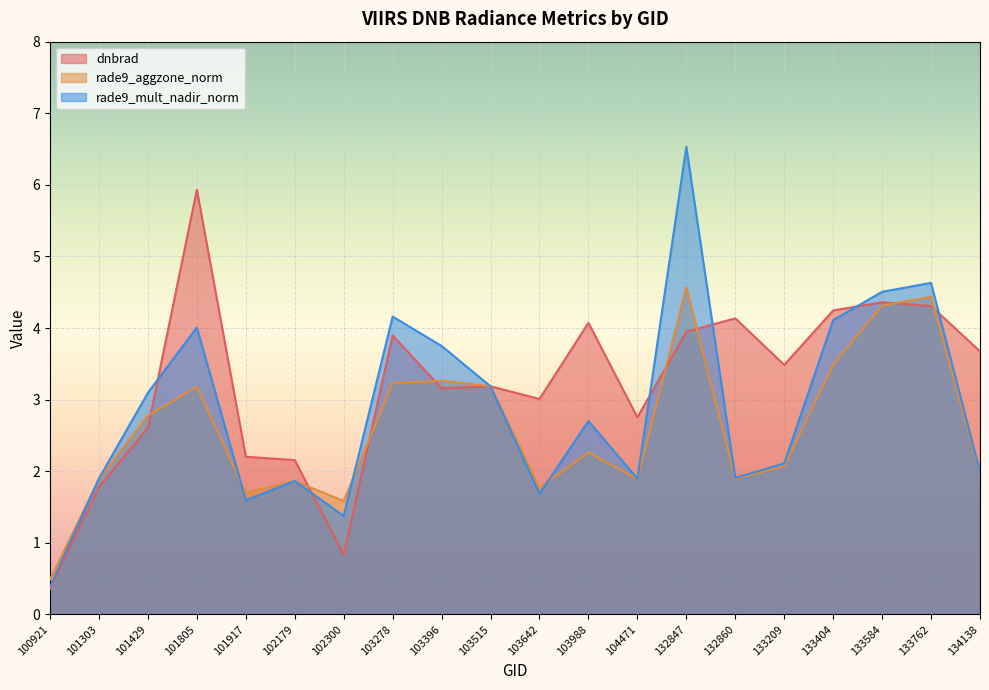

What is the value of the rade9_aggzone_norm point at the 7th from the left?

1.6